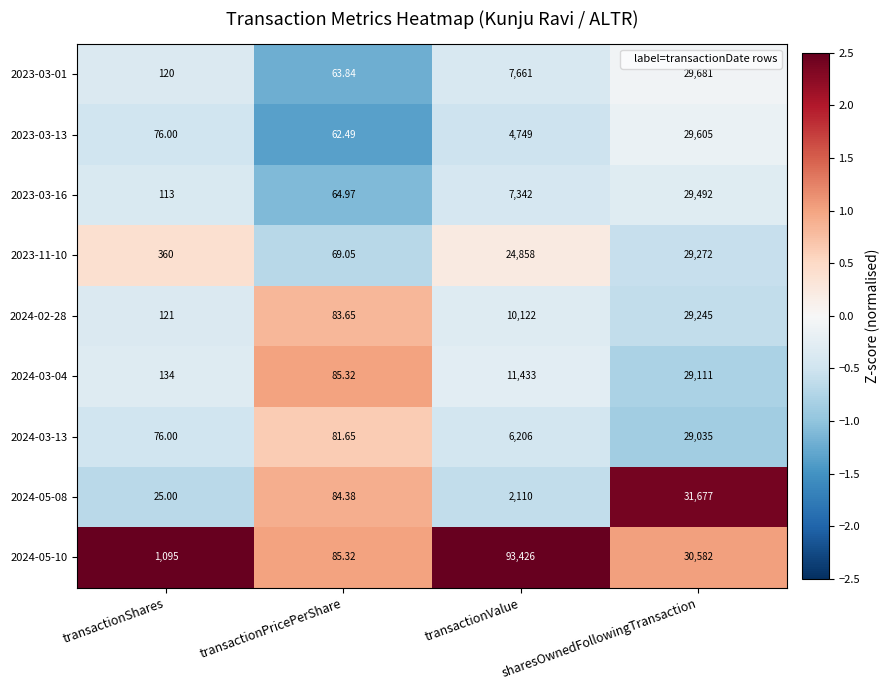

Count the number of categories in the chart.

4